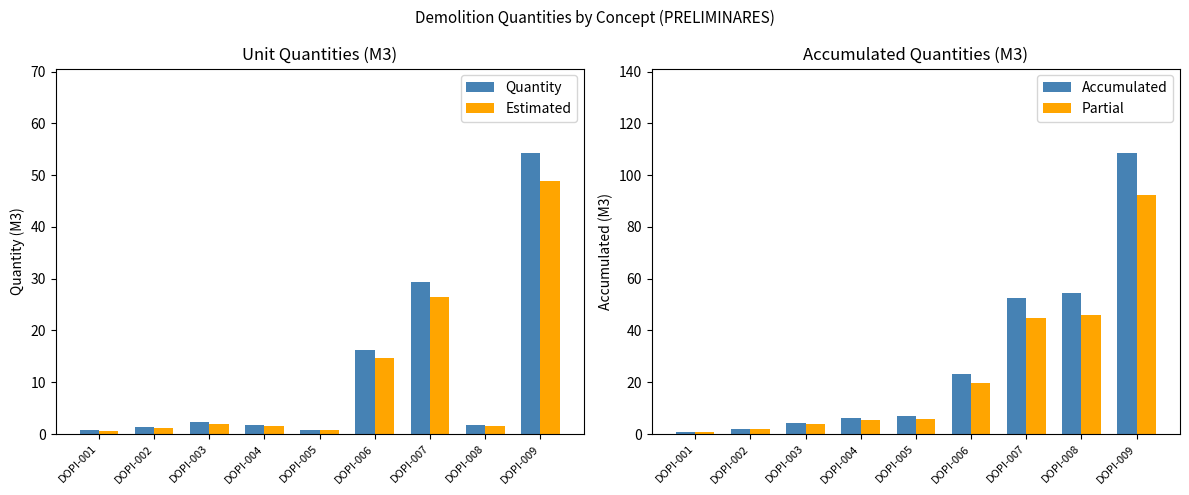

Which category has the lowest value in the Accumulated series?

DOPI-001